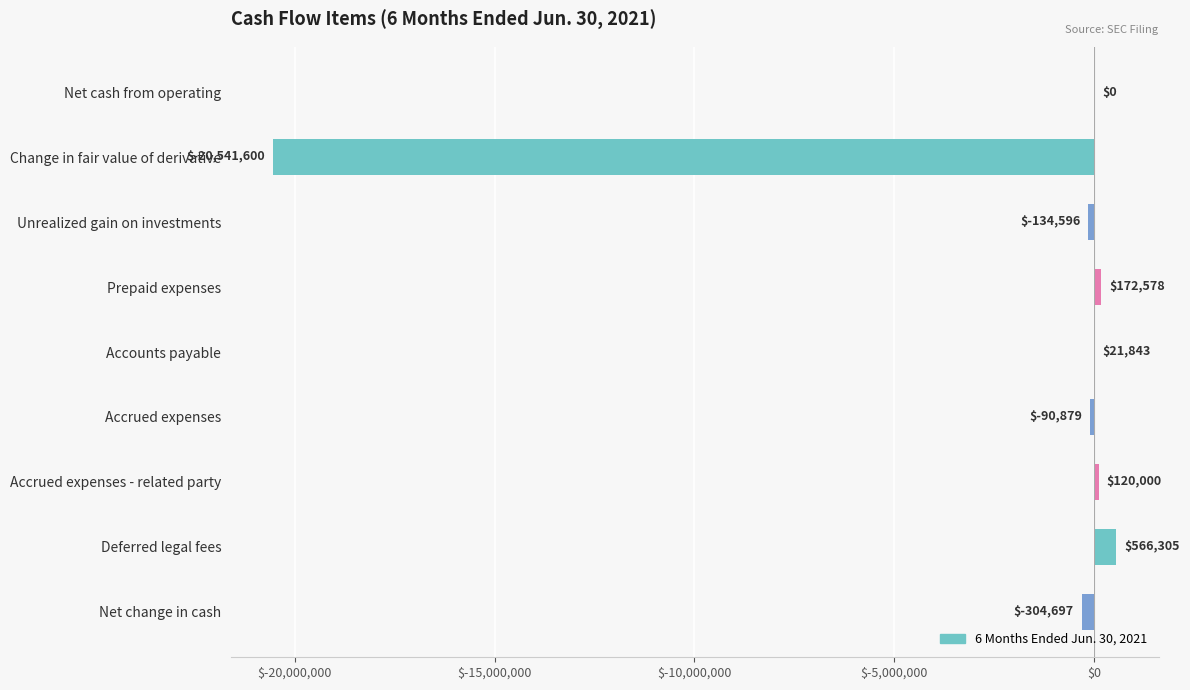

Reading bottom to top, transcribe all the data shown in this chart.

Net change in cash=-304697	Deferred legal fees=566305	Accrued expenses - related party=120000	Accrued expenses=-90879	Accounts payable=21843	Prepaid expenses=172578	Unrealized gain on investments=-134596	Change in fair value of derivative=-20541600	Net cash from operating=0